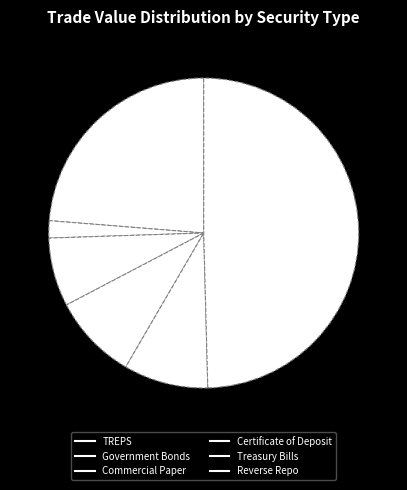

Rank the categories by value from highest to lowest.

Reverse Repo, TREPS, Certificate of Deposit, Treasury Bills, Commercial Paper, Government Bonds